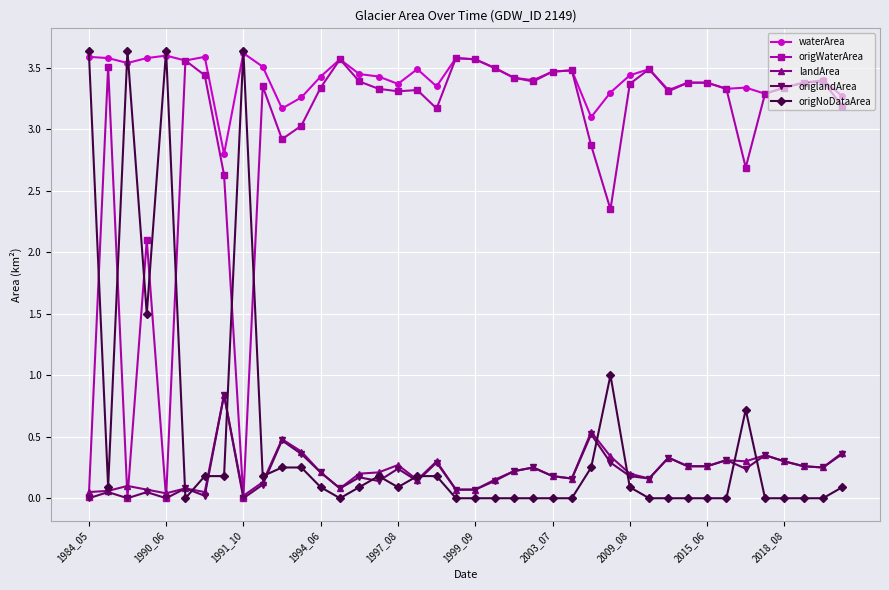

Which series has the largest range (max minus min)?

origNoDataArea